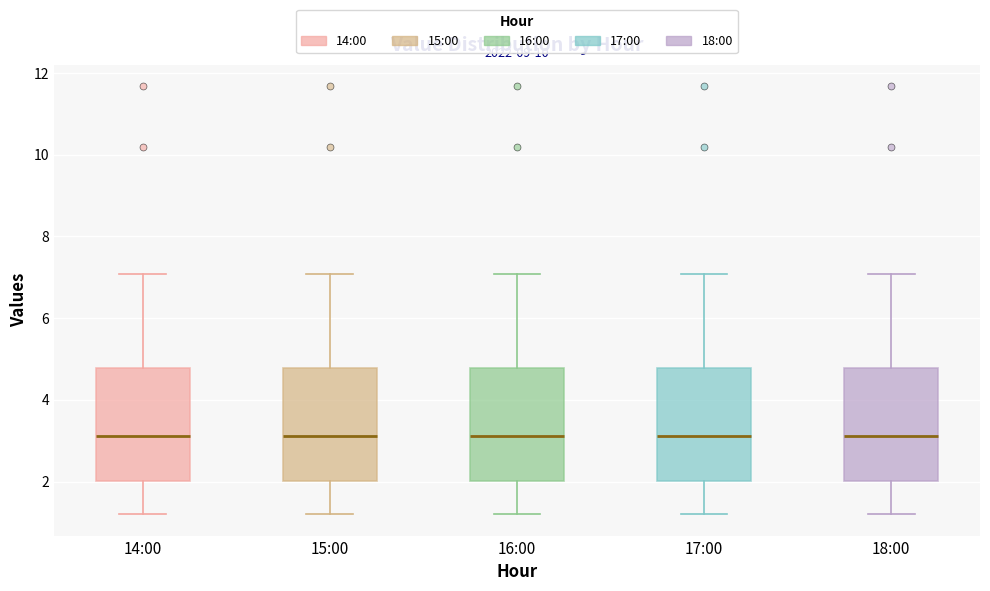

Reading left to right, read every box against the y-axis: the position of its median line, the range the box covers, and the ends of its whiskers. The values are not printed on the chart, so give them approximately, as read against the axis.

14:00: median 3.2, box 2.0 to 4.8, whiskers 1.2 to 7.0
15:00: median 3.2, box 2.0 to 4.8, whiskers 1.2 to 7.0
16:00: median 3.2, box 2.0 to 4.8, whiskers 1.2 to 7.0
17:00: median 3.2, box 2.0 to 4.8, whiskers 1.2 to 7.0
18:00: median 3.2, box 2.0 to 4.8, whiskers 1.2 to 7.0